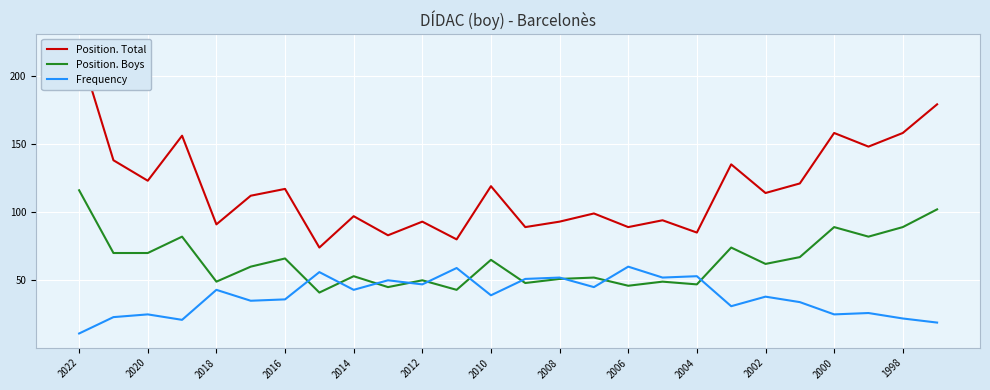

Which series has the largest total across all categories?

Position. Total